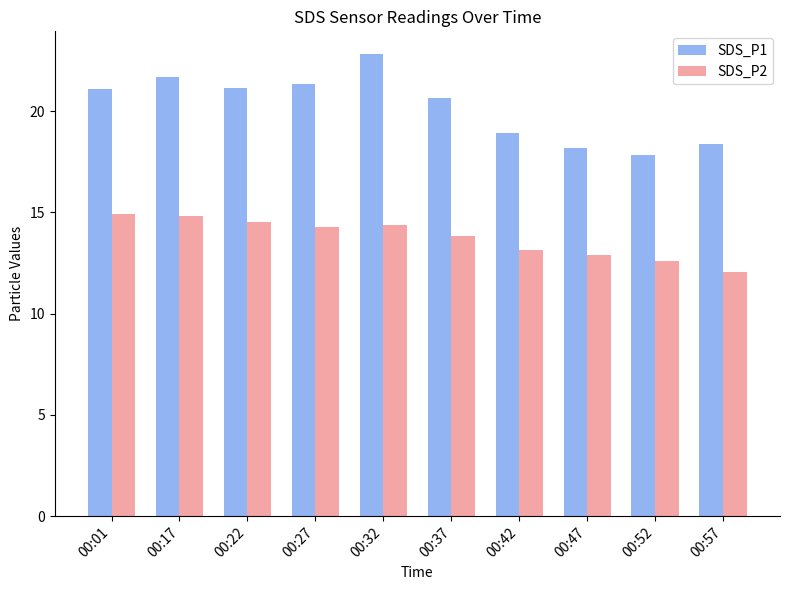

The SDS_P1 series shows 7.5 at 00:32. True or false?

False